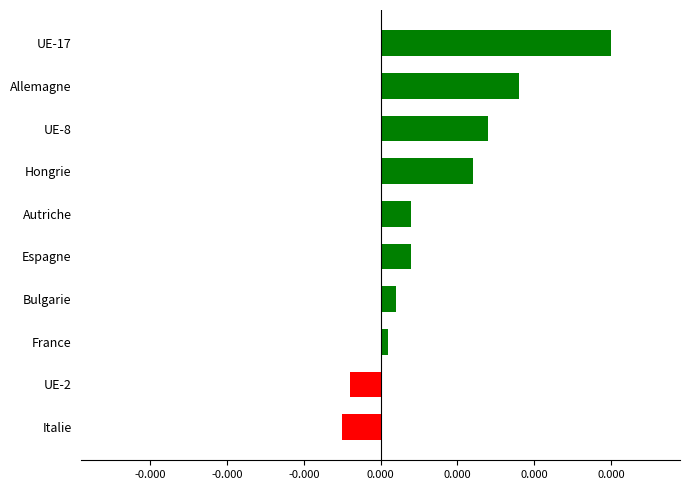

Does the chart contain any negative values?

Yes